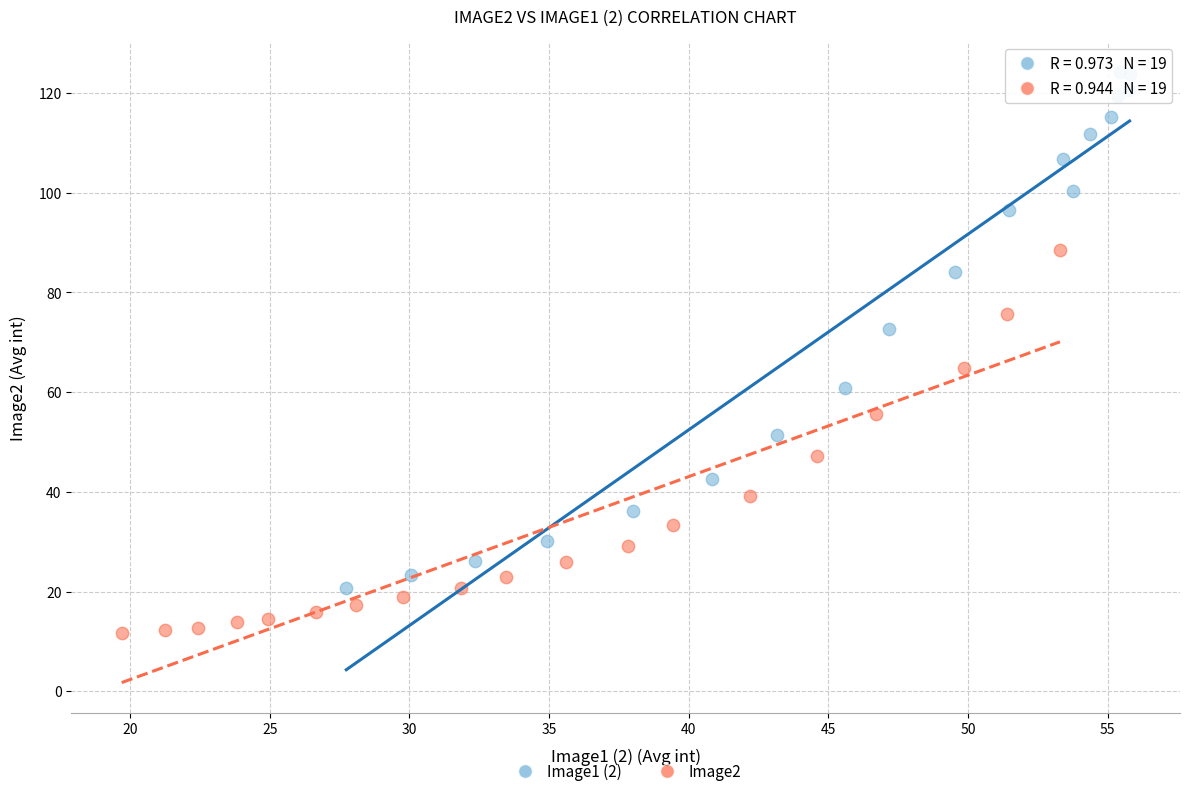

What are all the series names shown in the legend?

Image1 (2), Image2